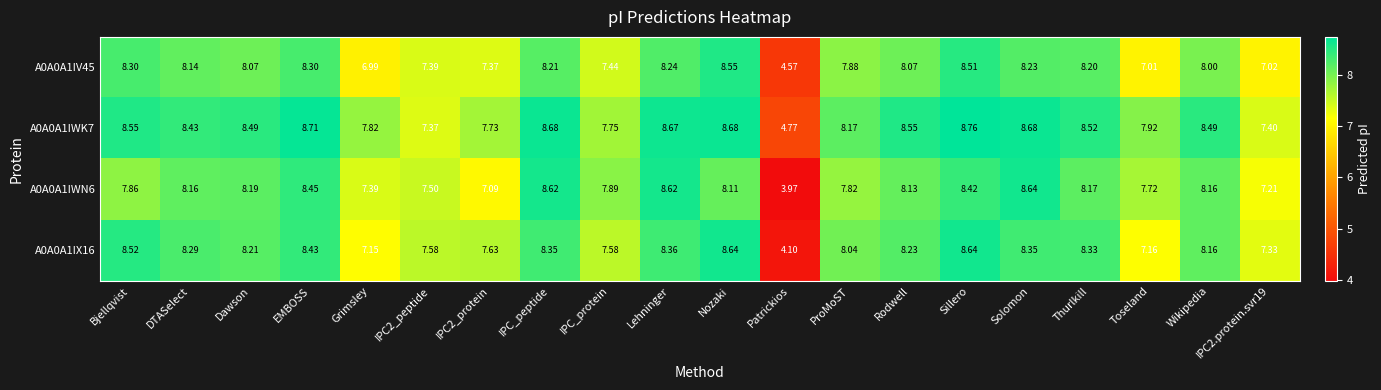

At which category does the chart reach its peak across all series?

Sillero